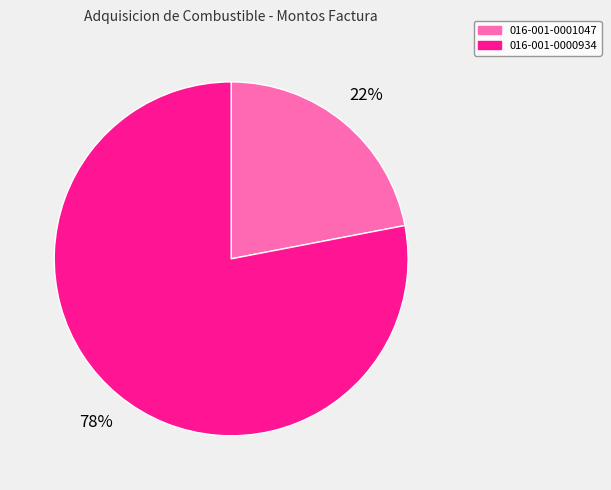

Between 016-001-0001047 and 016-001-0000934, which is larger?

016-001-0000934